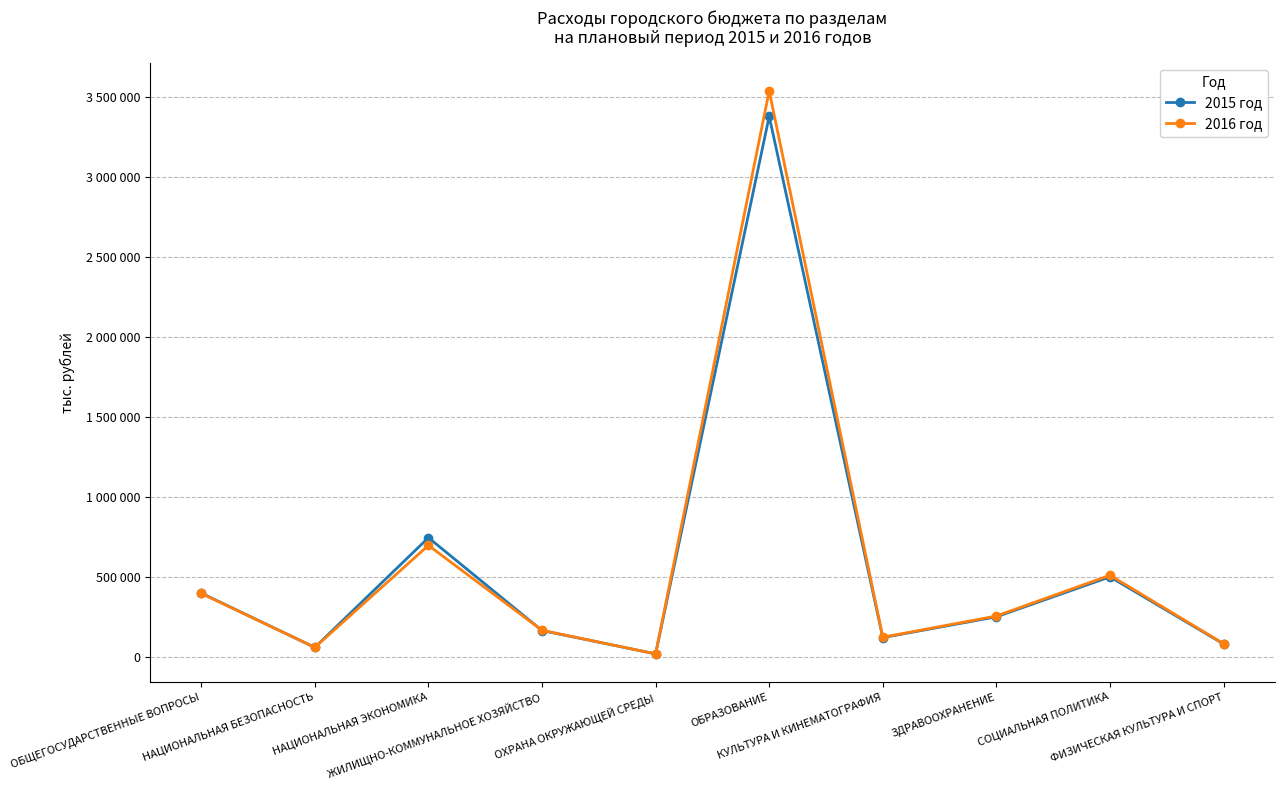

What are all the series names shown in the legend?

2015 год, 2016 год